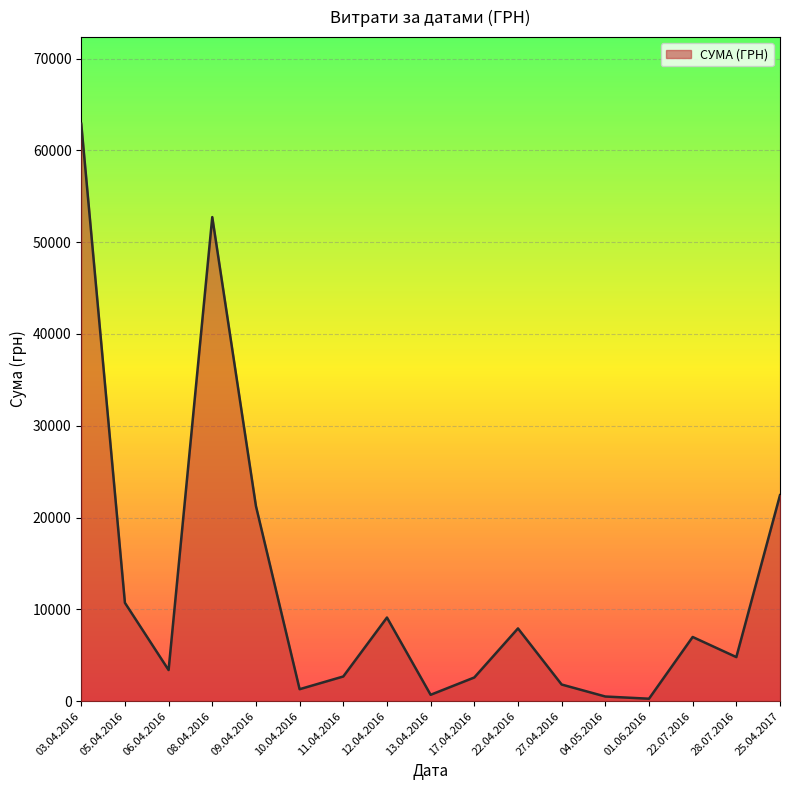

What is the difference between the maximum and minimum values?

62642.0